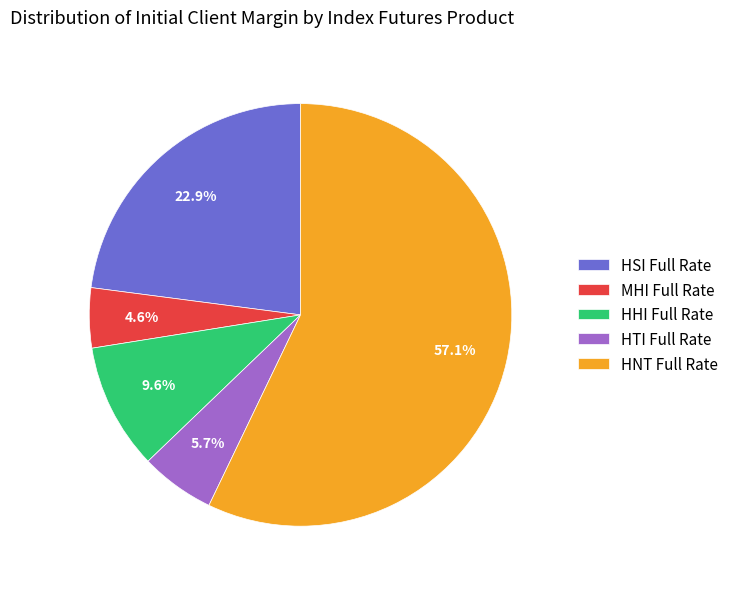

Combined, do HSI Full Rate and HHI Full Rate account for over 50%?

No